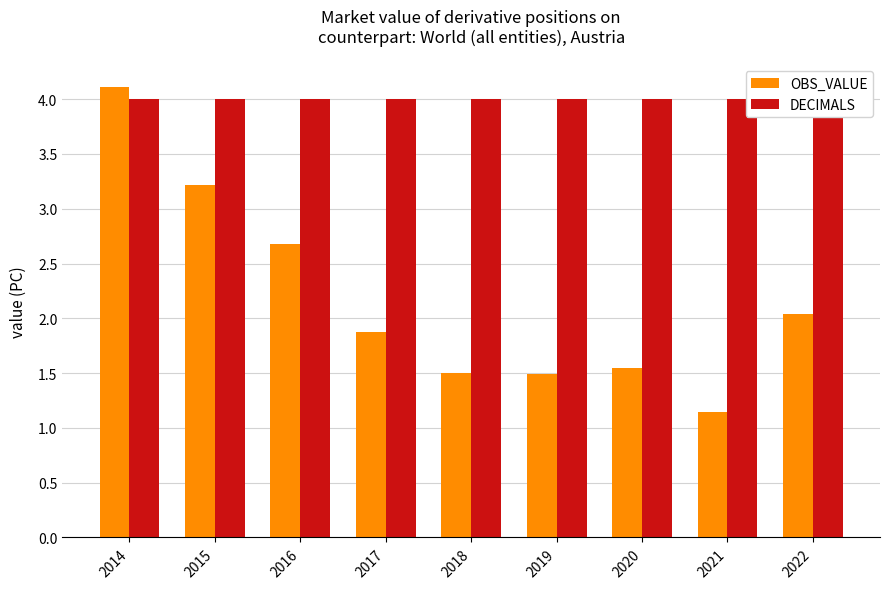

The value of OBS_VALUE at 2014 is 6.4. True or false?

False